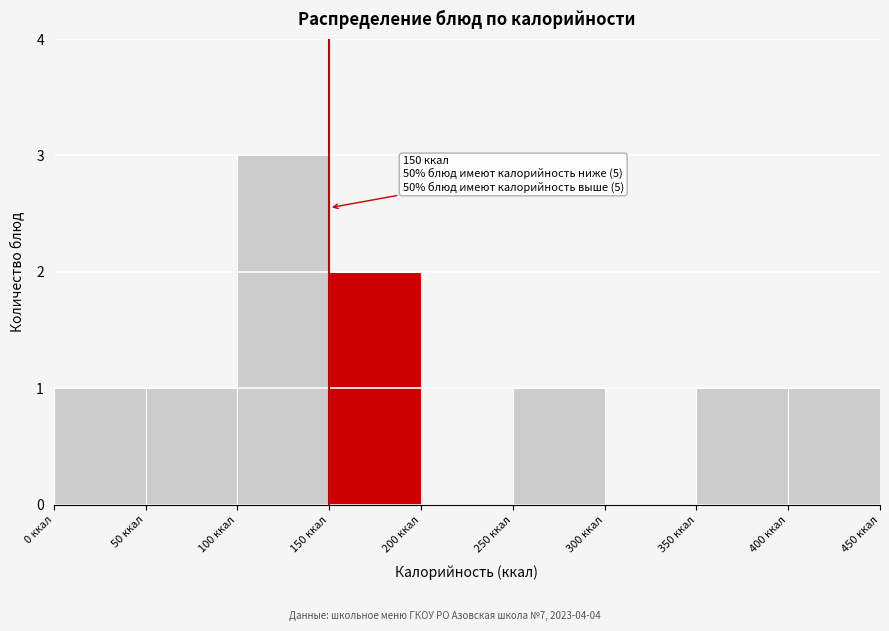

Over which range of the x-axis is the bar tallest?

100 to 150